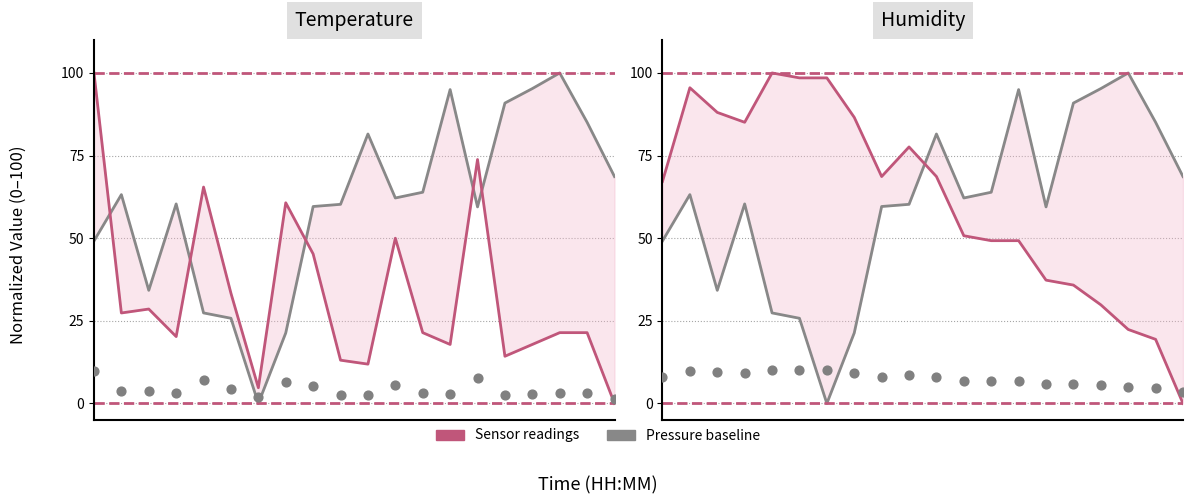

Which series contains the highest Y value?

pressure_norm